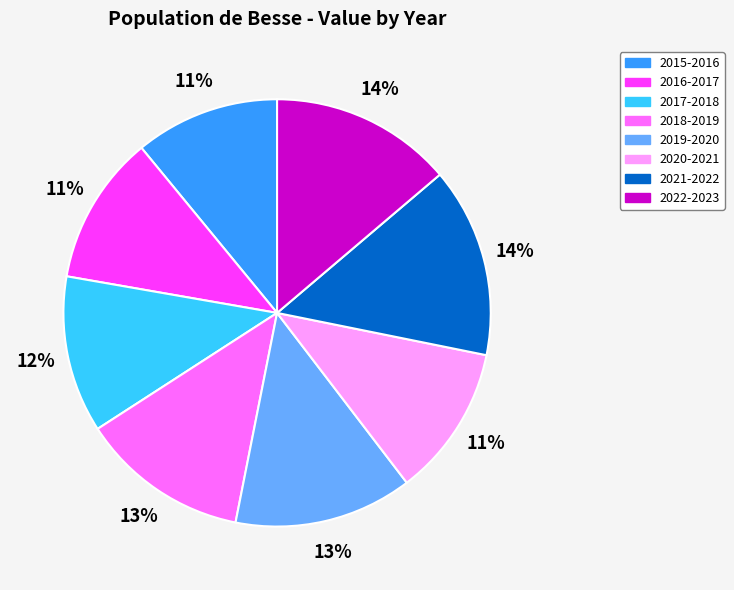

What is the ratio of the value at 2021-2022 to the value at 2016-2017?

1.3